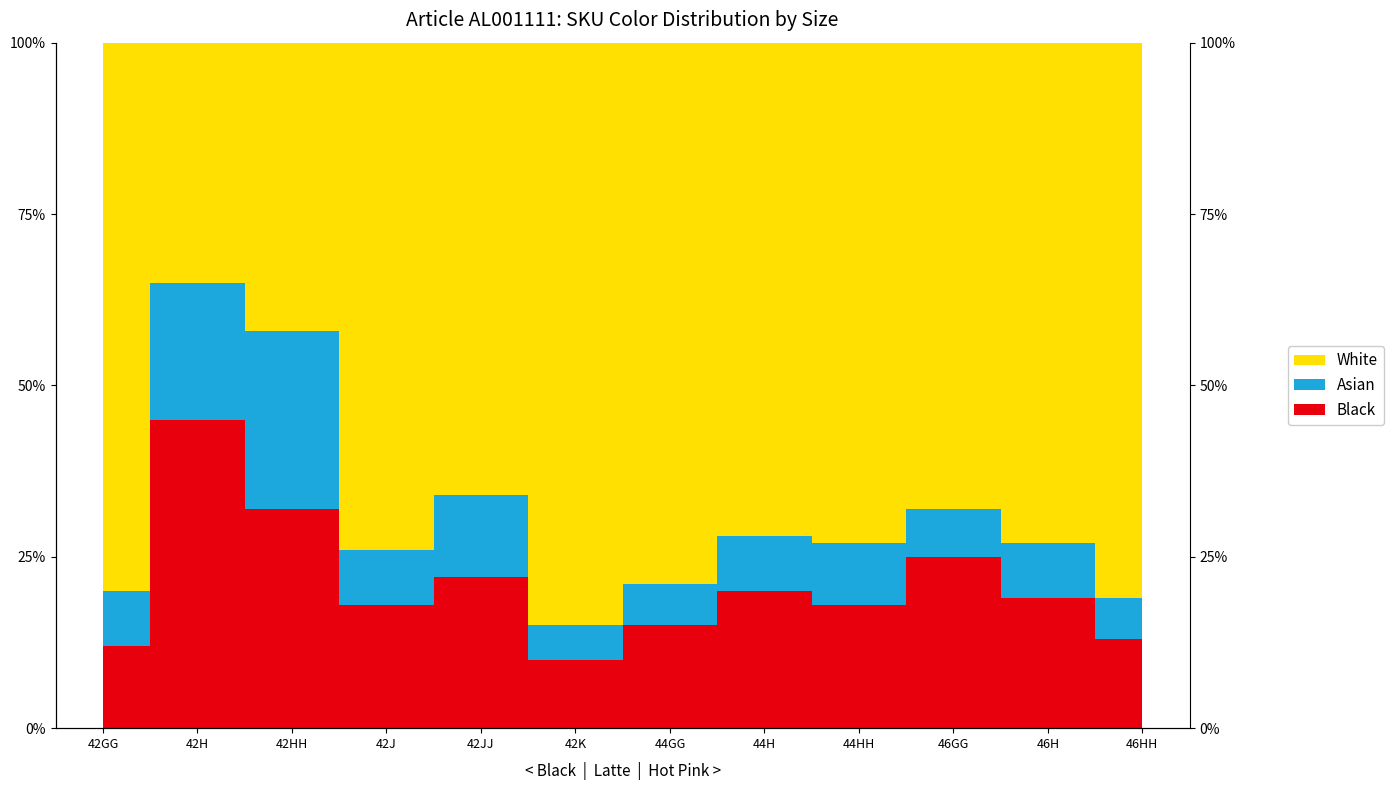

True or false: Black and White cross at least once.

False